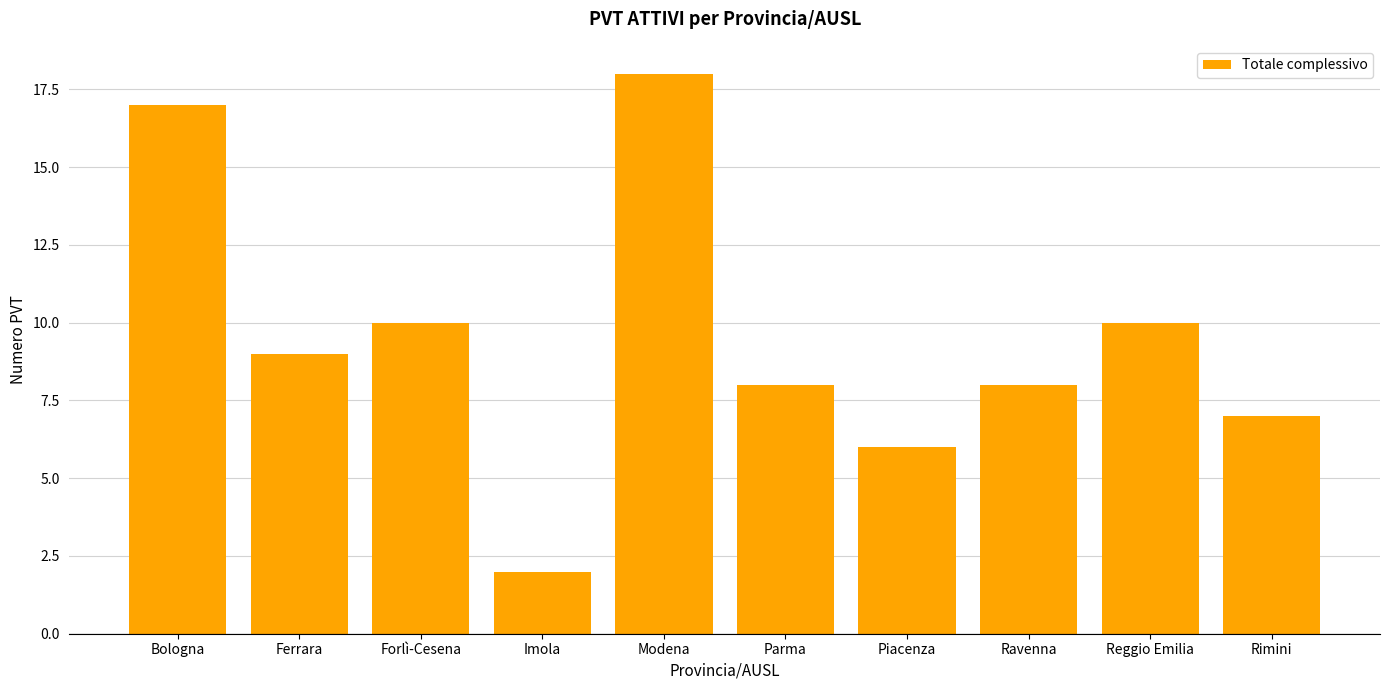

What is the value of the 10th bar from the left?

7